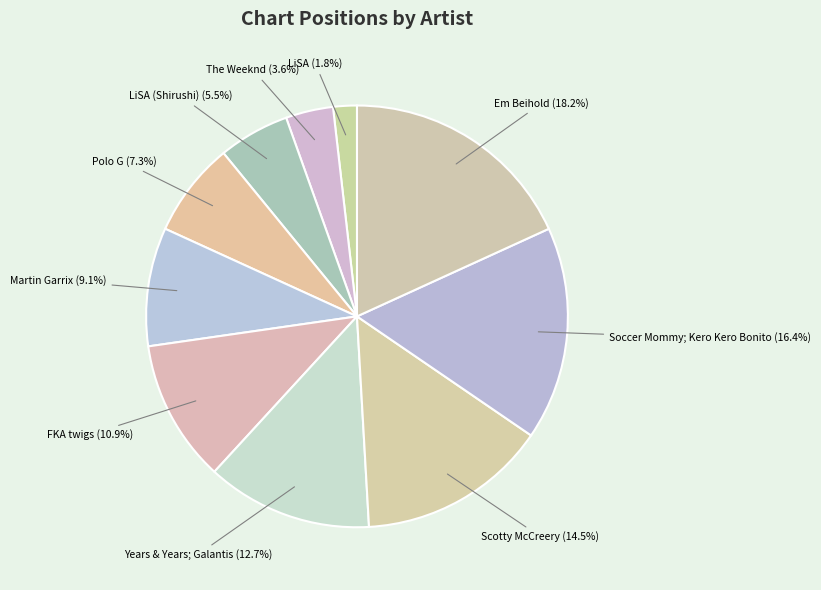

Approximately how many times larger is the value at Martin Garrix compared to The Weeknd?

2.5